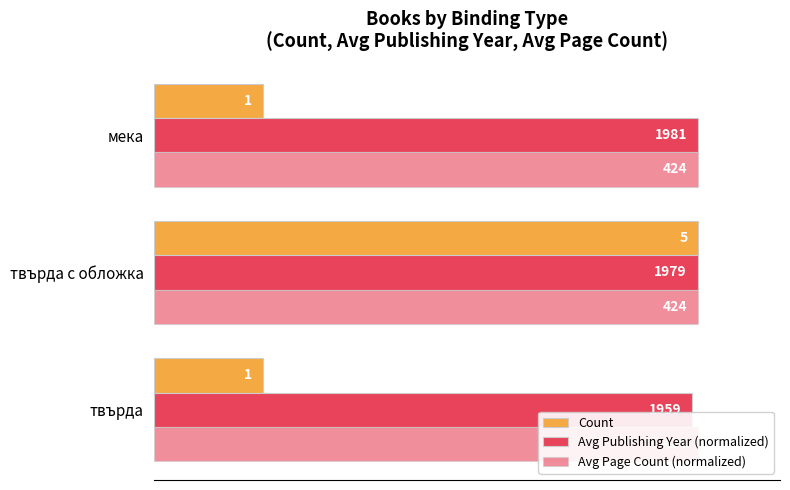

At how many categories does at least one series exceed 91?

3